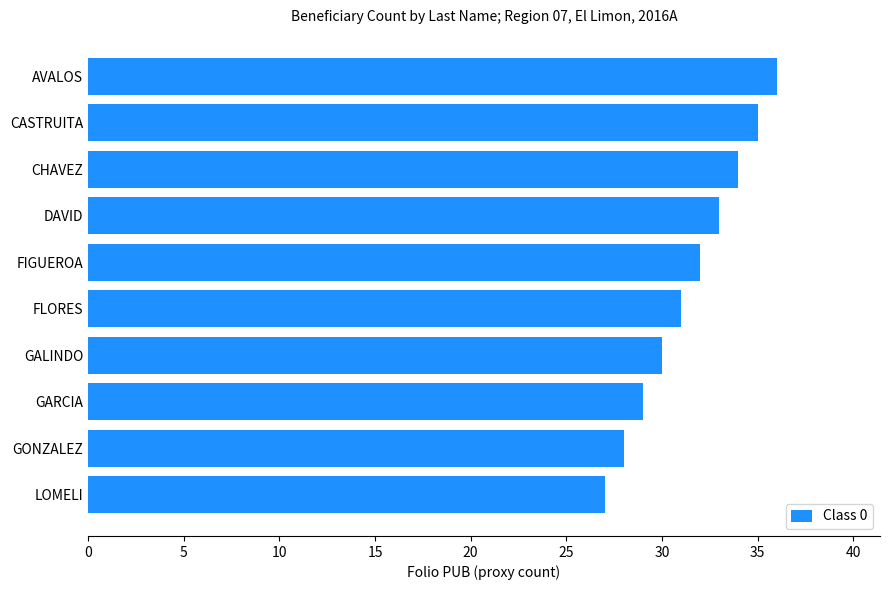

Are the bars grouped side by side (vs. stacked)?

No